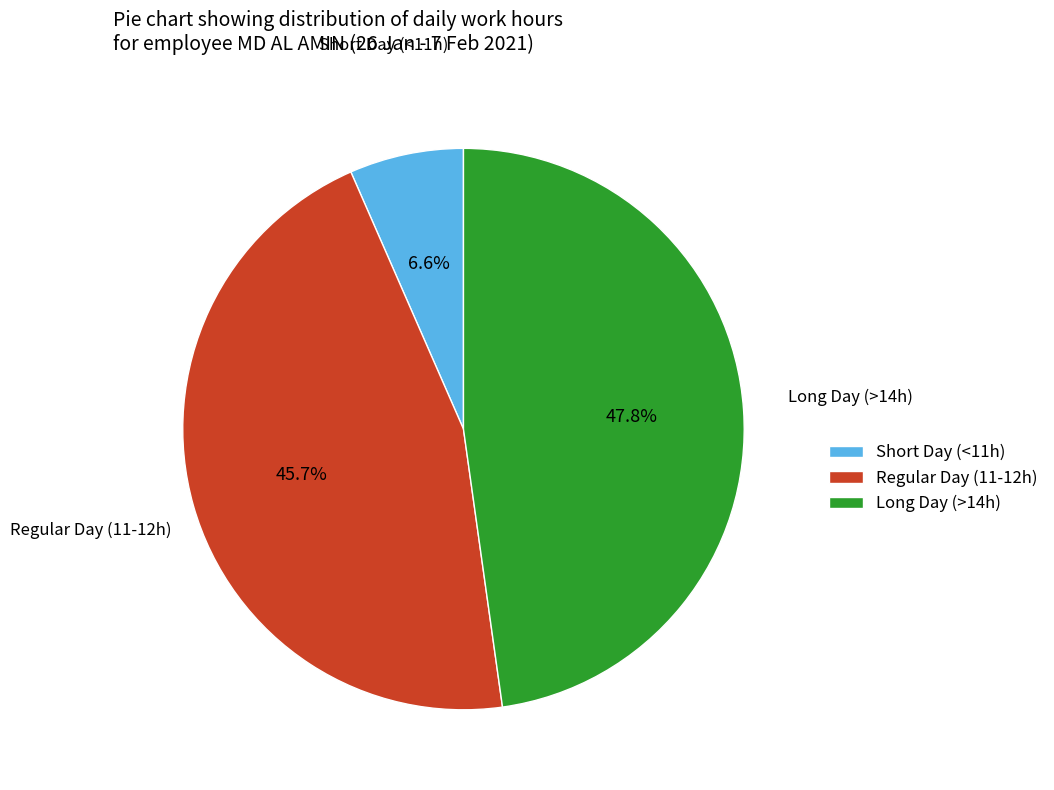

What is the smallest slice in the pie chart?

Short Day (<11h)